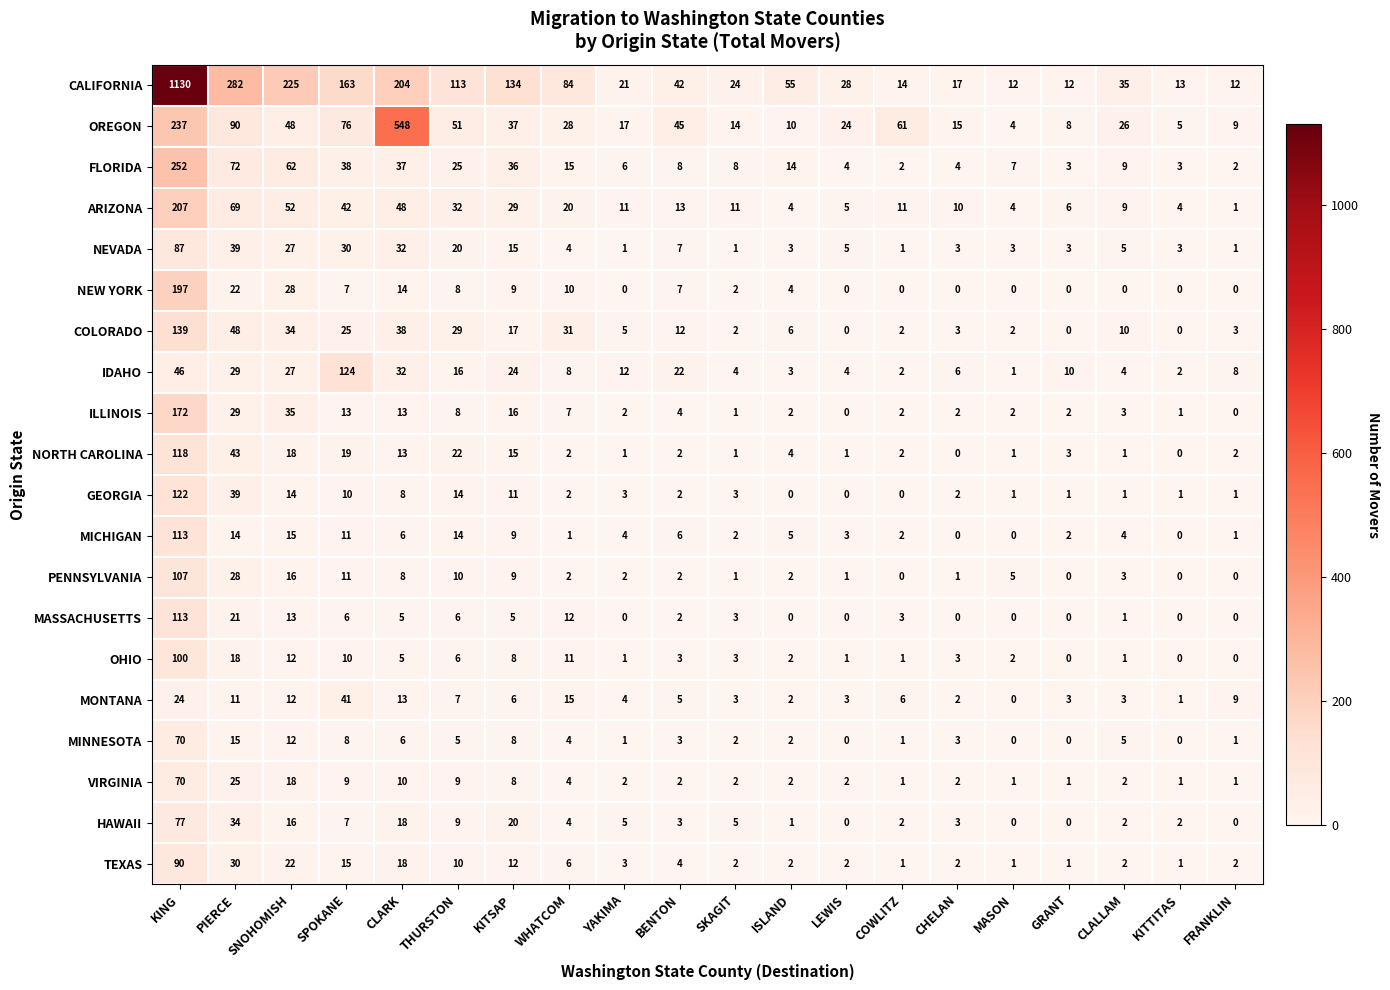

The NORTH CAROLINA series shows 1 at SKAGIT. True or false?

True